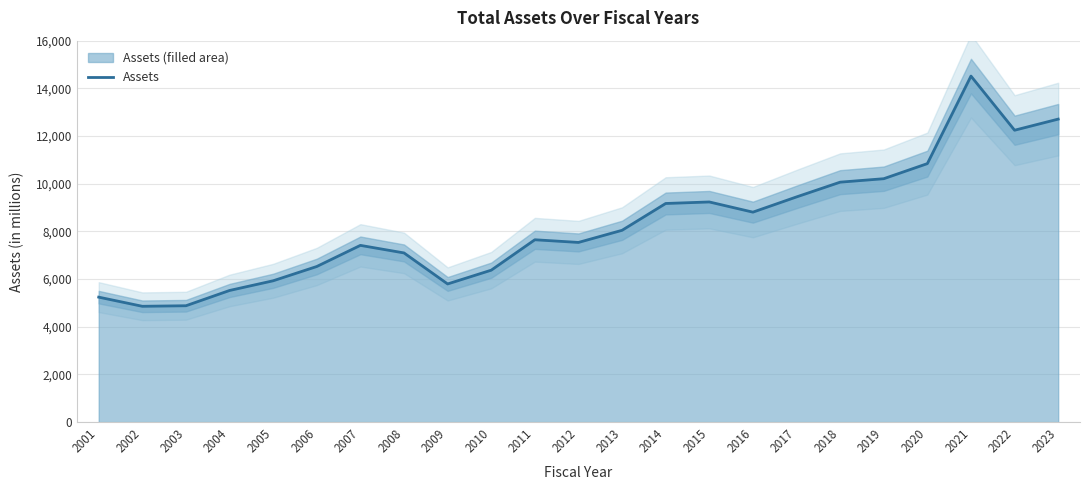

What is the value of the 22nd point from the left?

12243.3